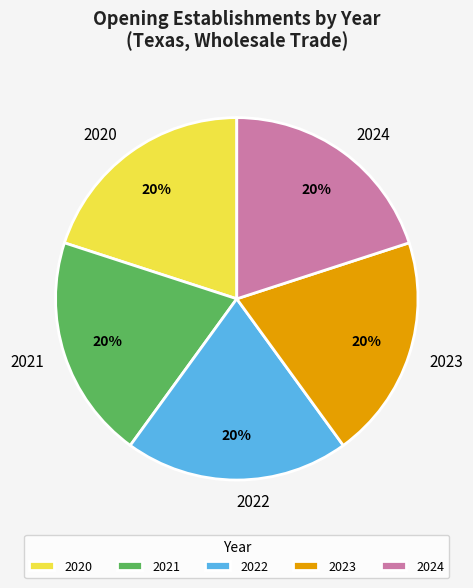

What is the ratio of the value at 2021 to the value at 2020?

1.0